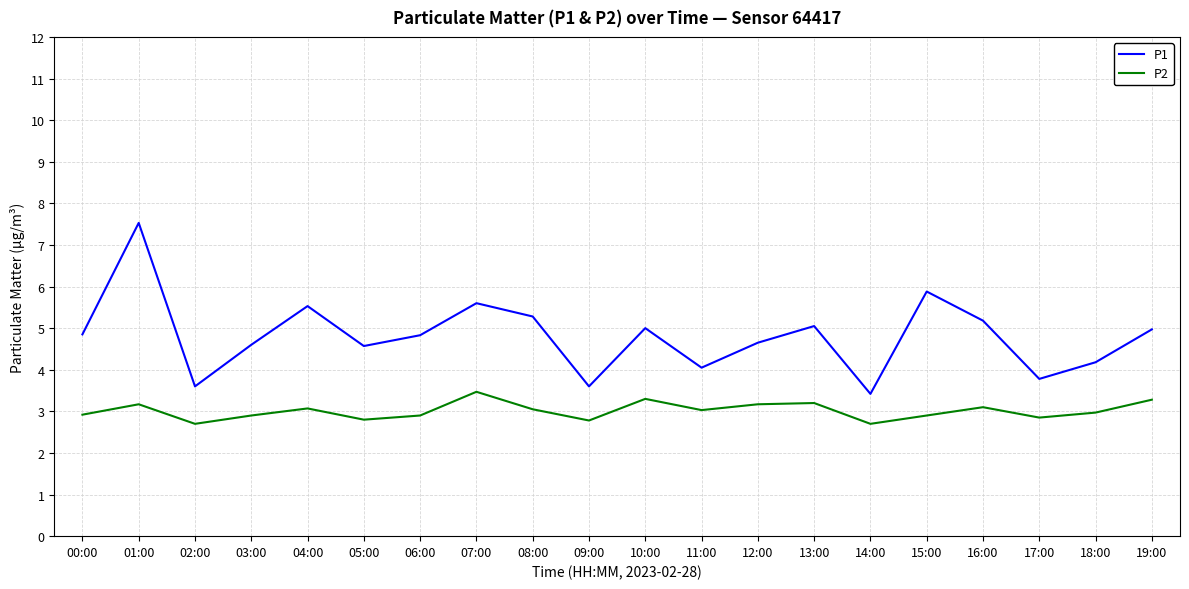

Which series has the widest spread of values?

P1